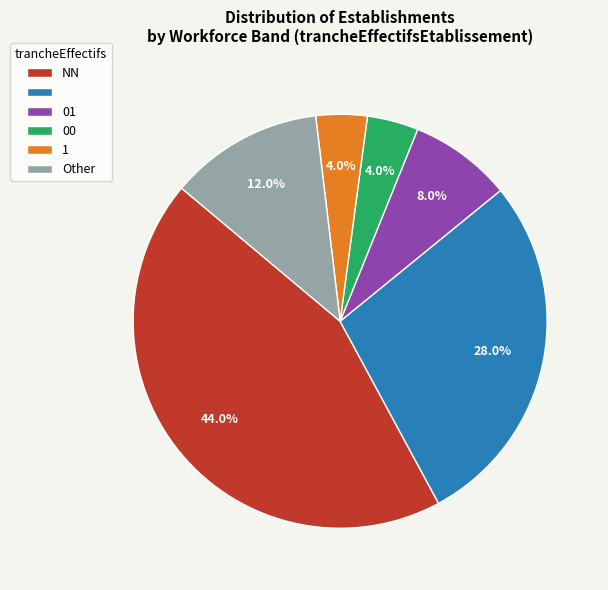

Is there a majority slice in this chart?

No